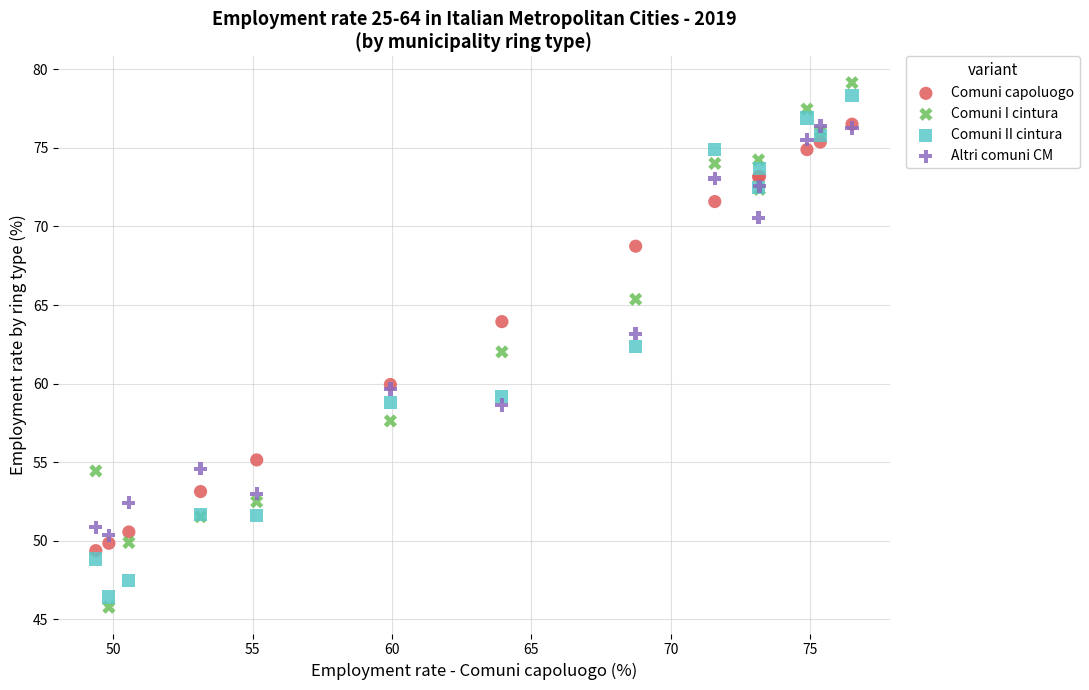

Which series reaches the maximum Y coordinate?

Comuni I cintura